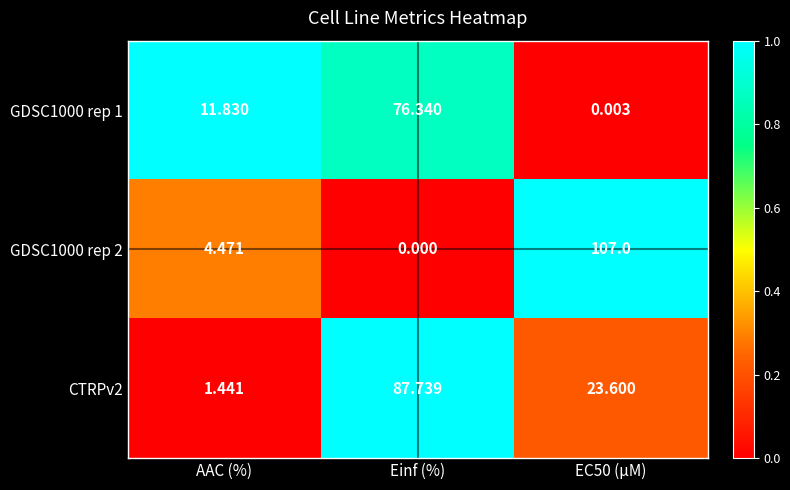

At which label does GDSC1000 rep 1 first exceed 11?

AAC (%)